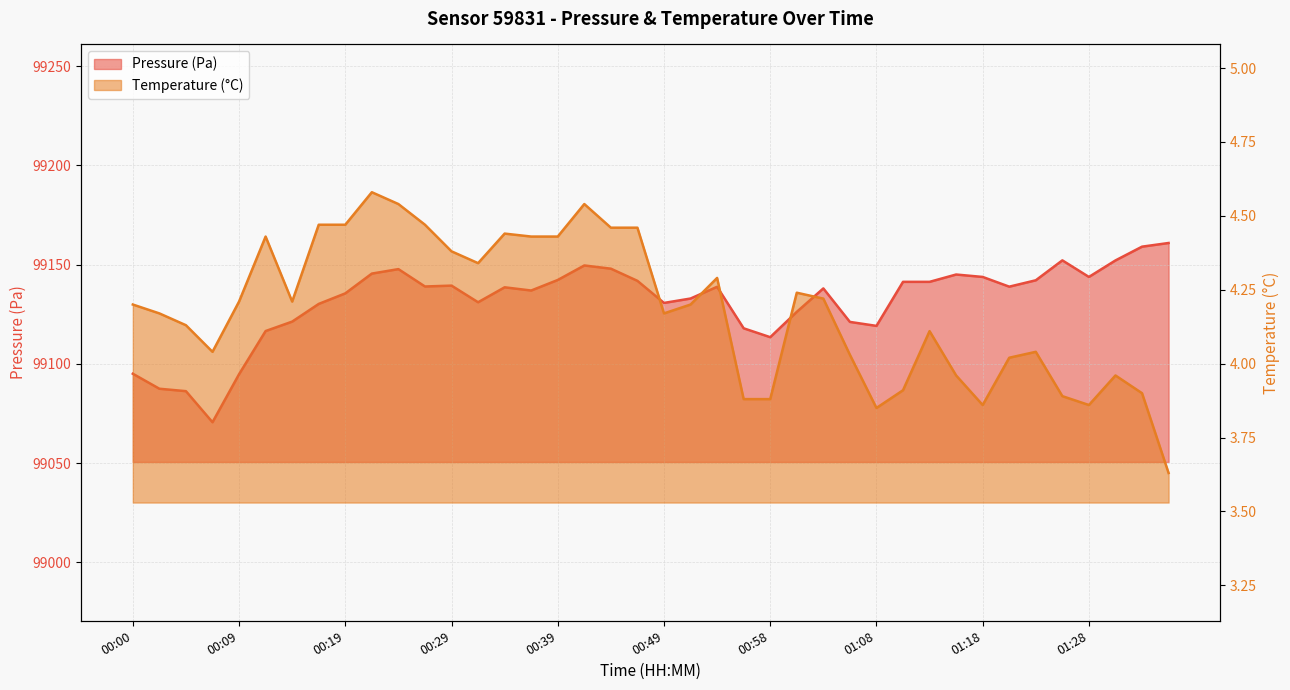

The value of pressure at 01:32 is 38180.0. True or false?

False